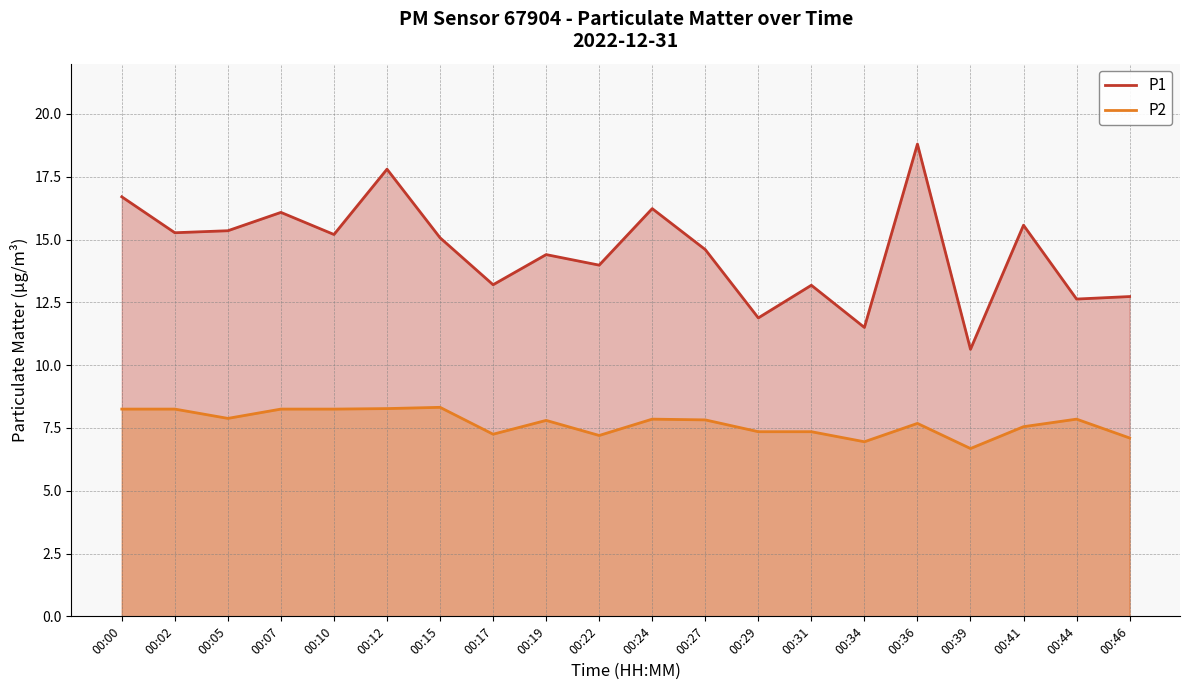

Which category has the lowest value in the P2 series?

00:39